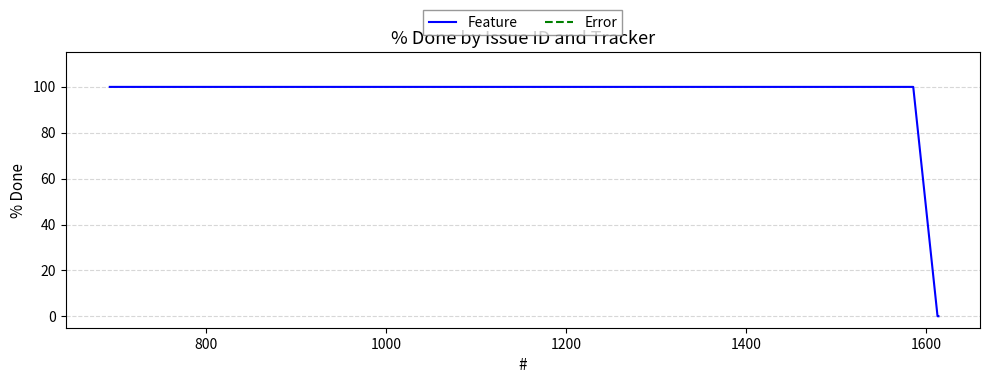

How many lines are shown in the chart?

1